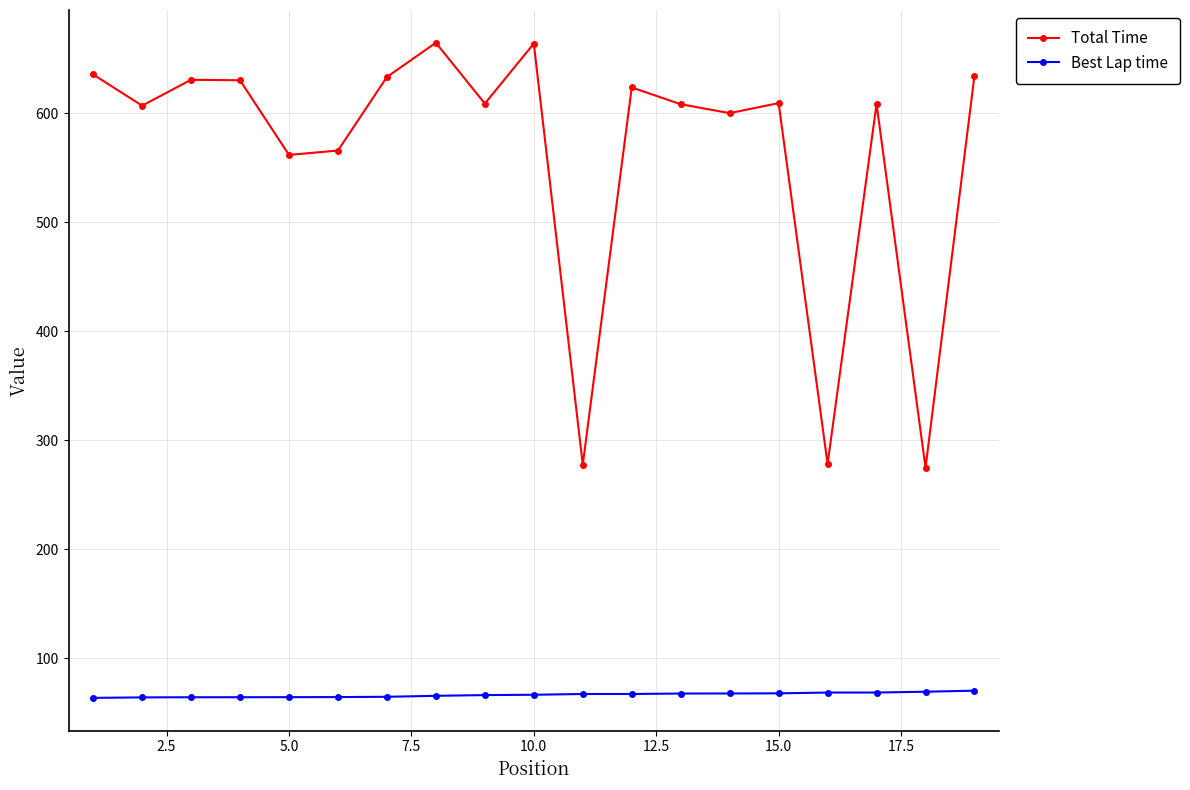

How many data points does each series have?

19